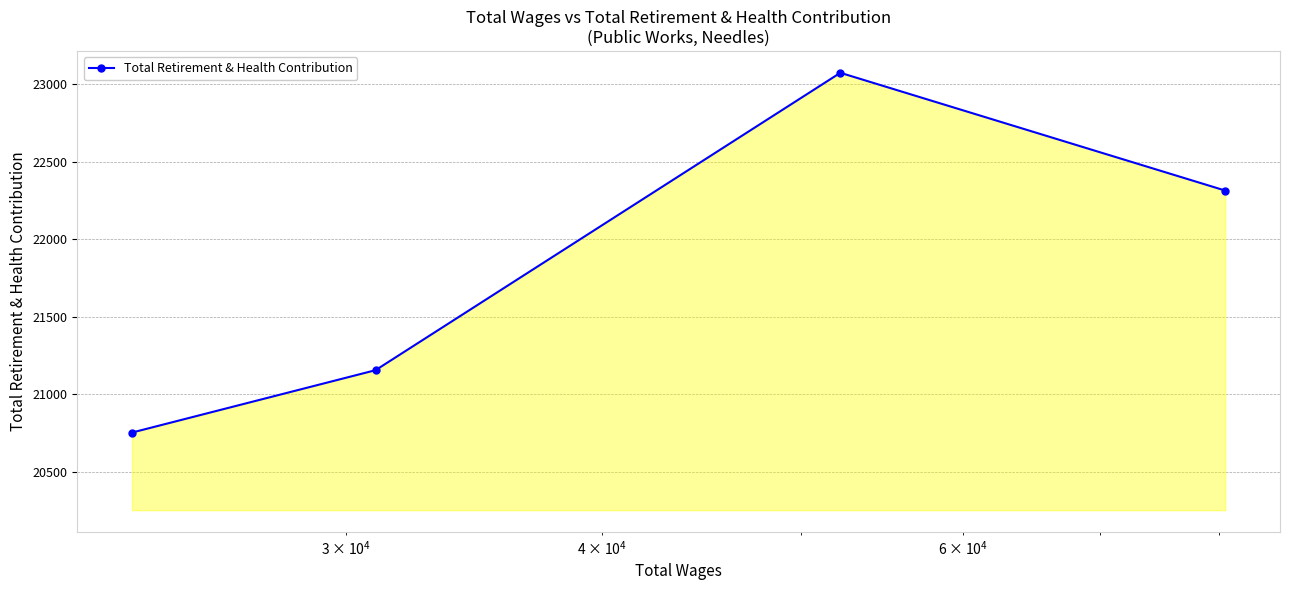

What is the value of the 3rd point from the left?

23072